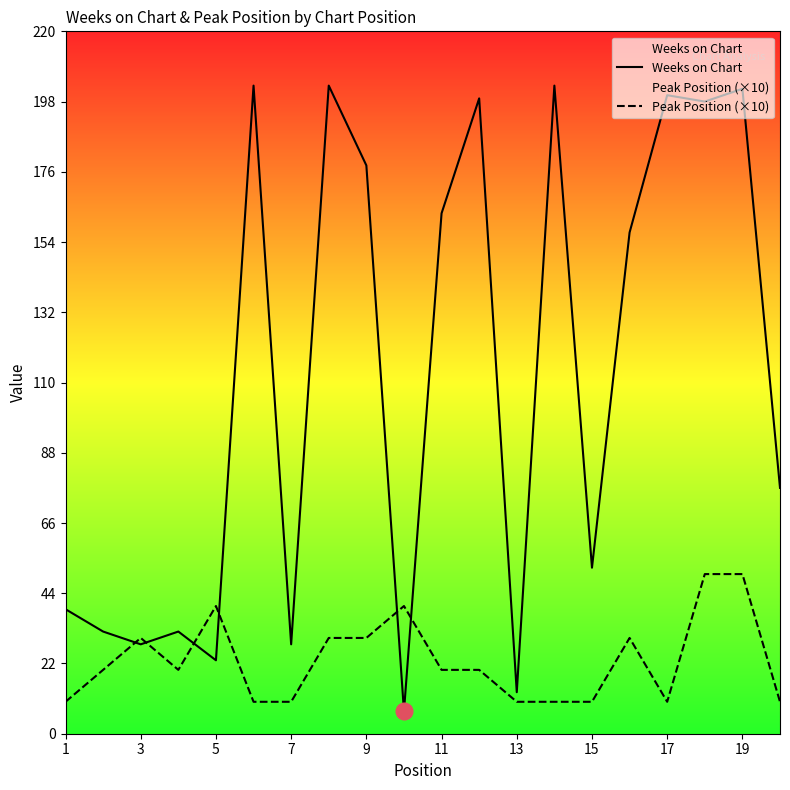

How many lines are shown in the chart?

2